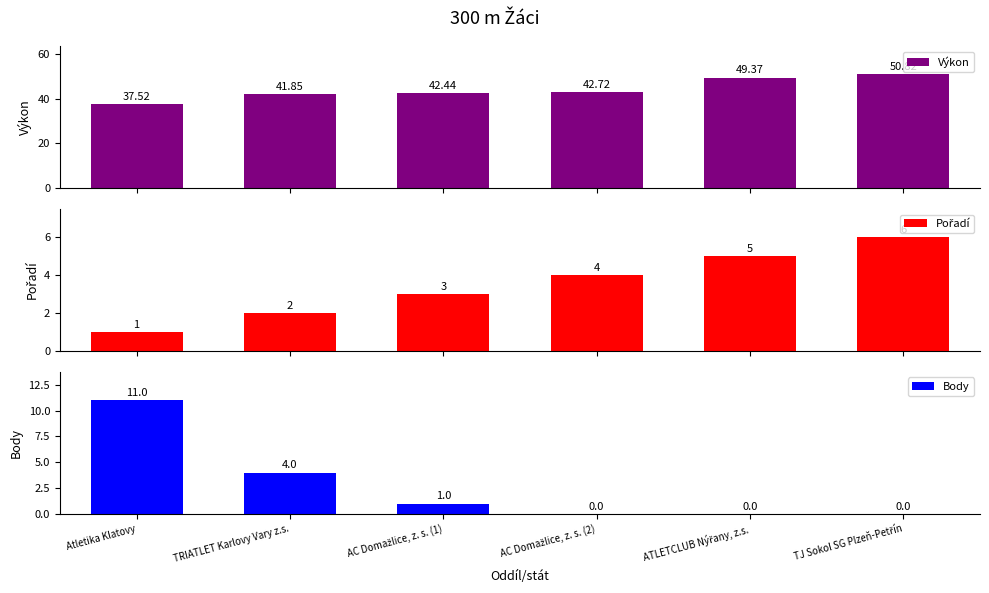

What is the difference between the second highest and minimum values in the Výkon series?

11.8